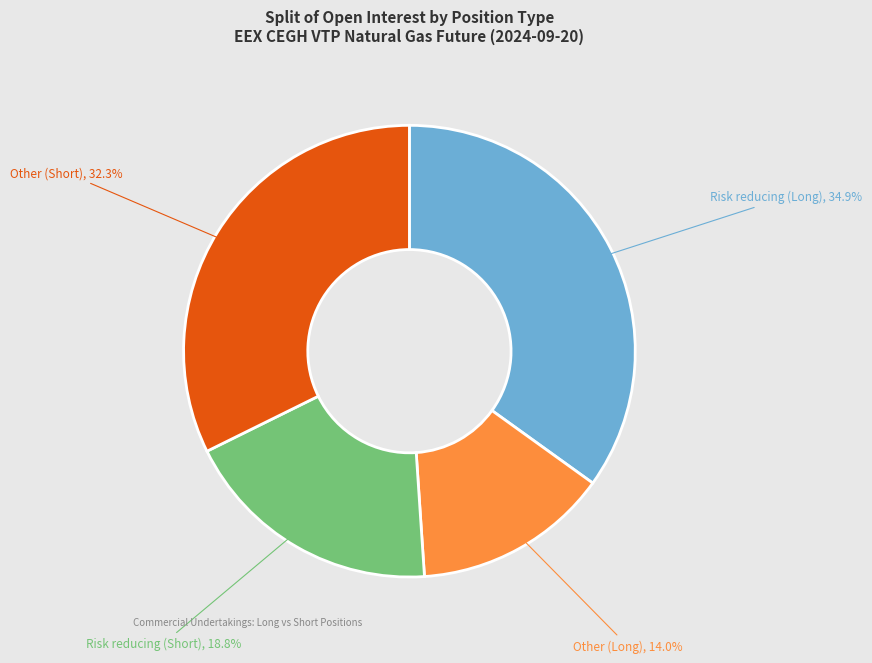

Combined, what portion of the pie is Risk reducing (Short), 18.8% and Risk reducing (Long), 34.9%?

53.7%